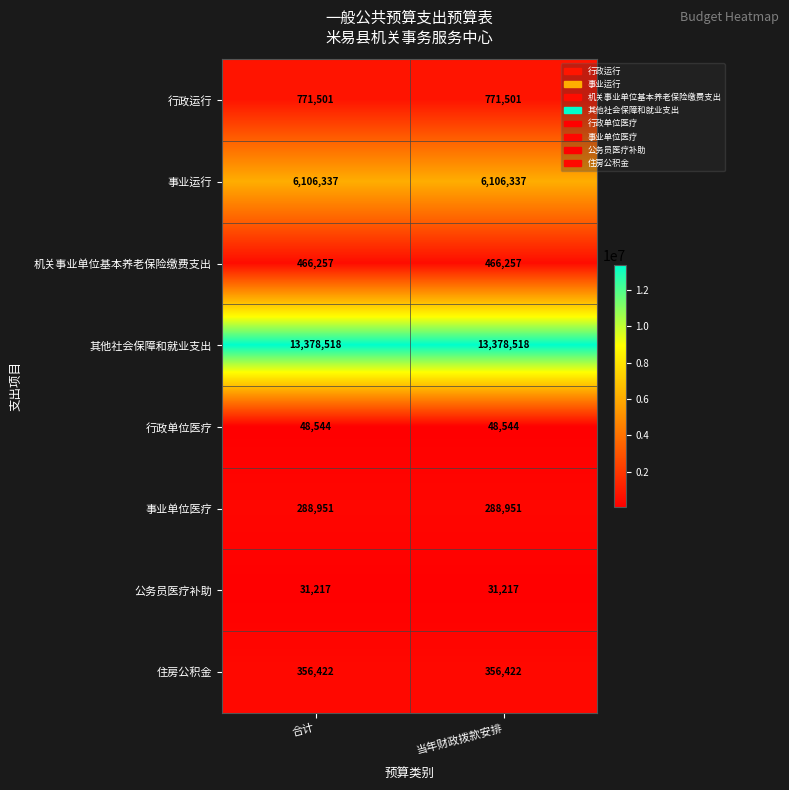

At 当年财政拨款安排, list the series in order from smallest to largest.

公务员医疗补助, 行政单位医疗, 事业单位医疗, 住房公积金, 机关事业单位基本养老保险缴费支出, 行政运行, 事业运行, 其他社会保障和就业支出